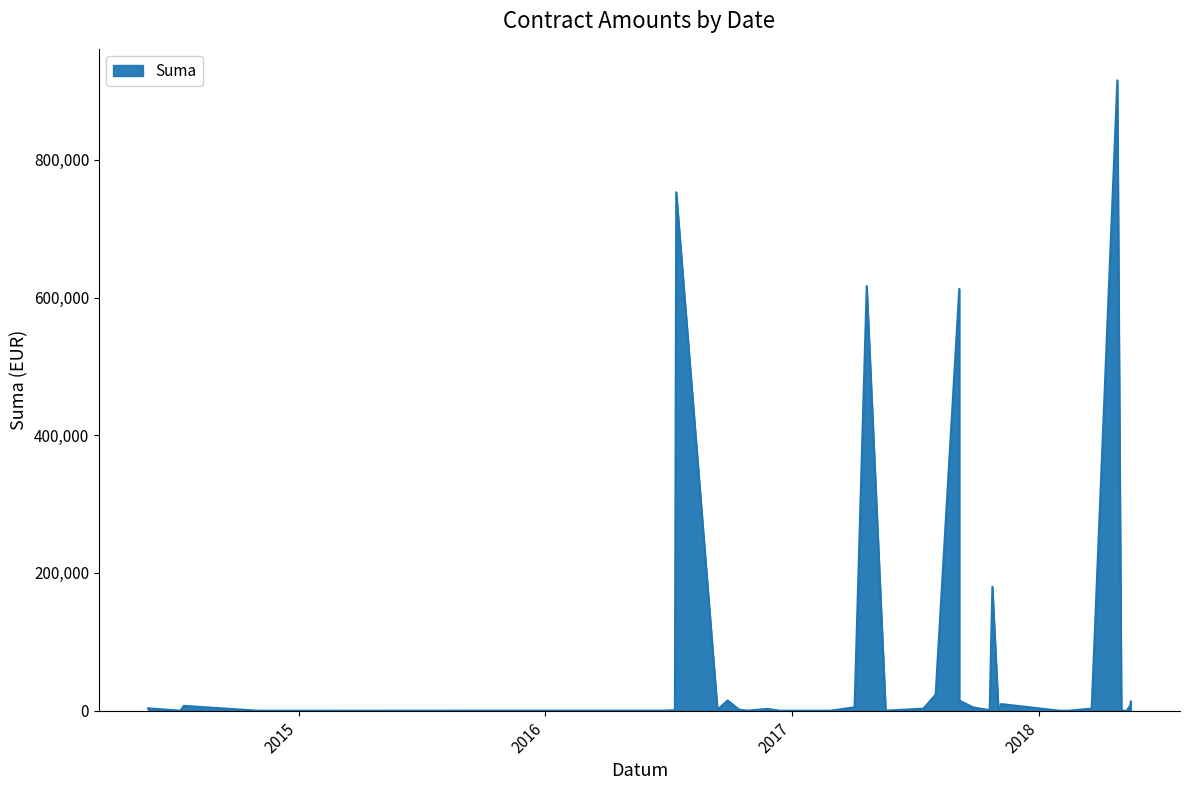

What is the greatest value displayed?

915531.9